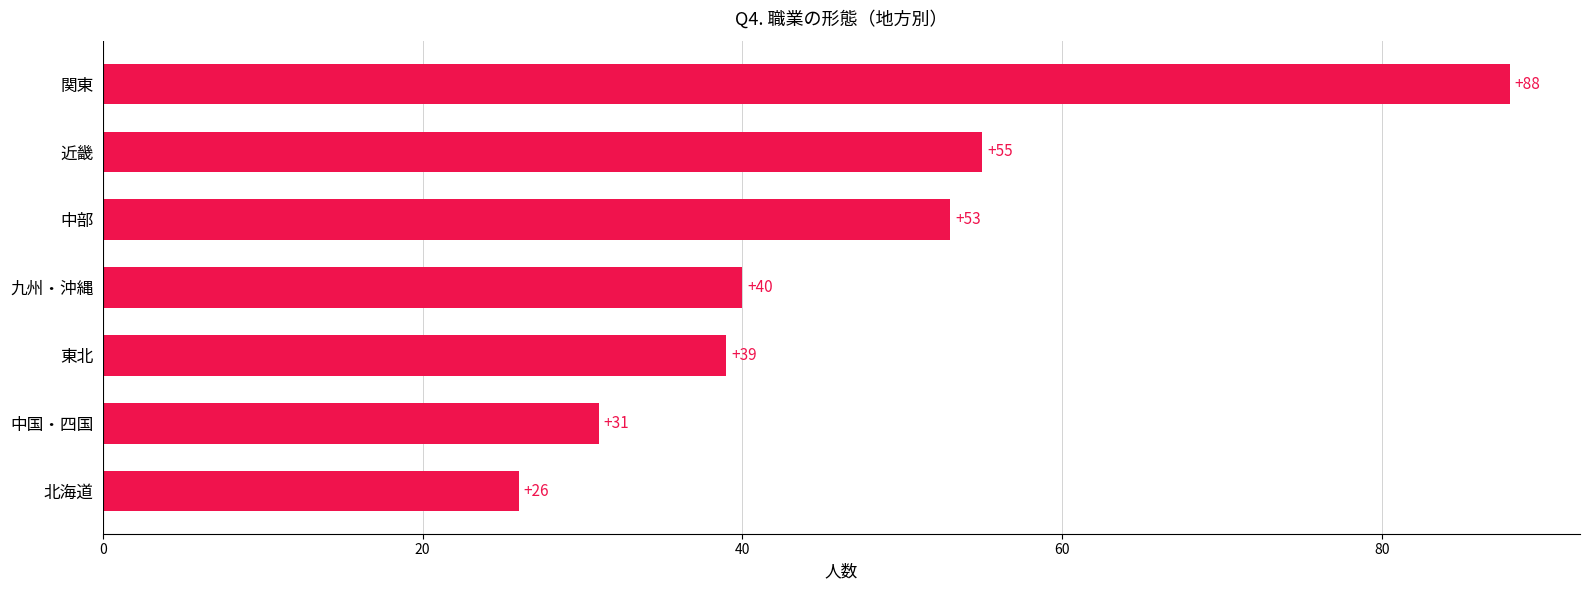

Where is the data nearest to the value 57?

近畿